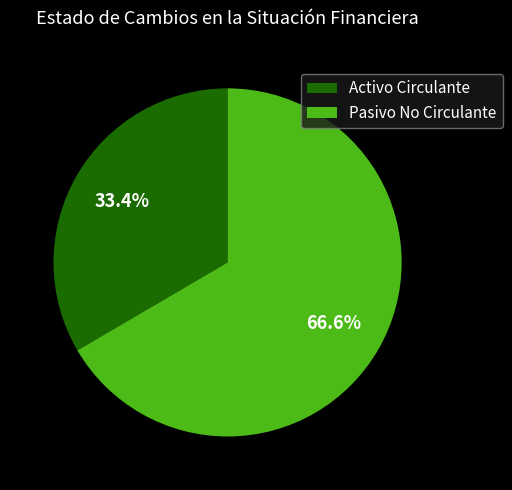

What is the smallest slice in the pie chart?

Activo Circulante